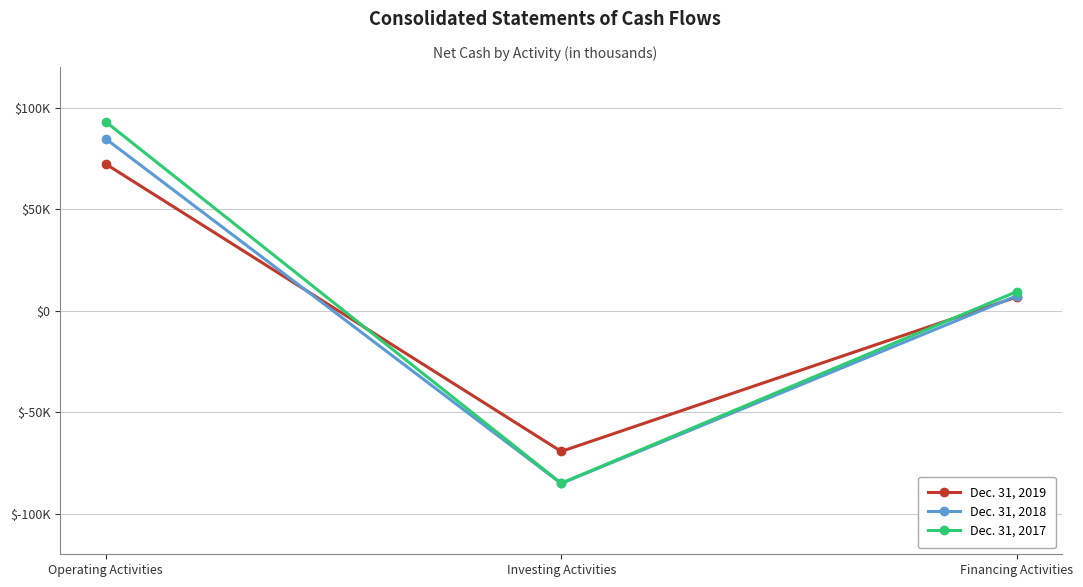

Reading left to right, extract all data points from this chart.

Dec. 31, 2019: Operating Activities=72223	Investing Activities=-69345	Financing Activities=6717
Dec. 31, 2018: Operating Activities=84620	Investing Activities=-85134	Financing Activities=7265
Dec. 31, 2017: Operating Activities=93012	Investing Activities=-85005	Financing Activities=9346